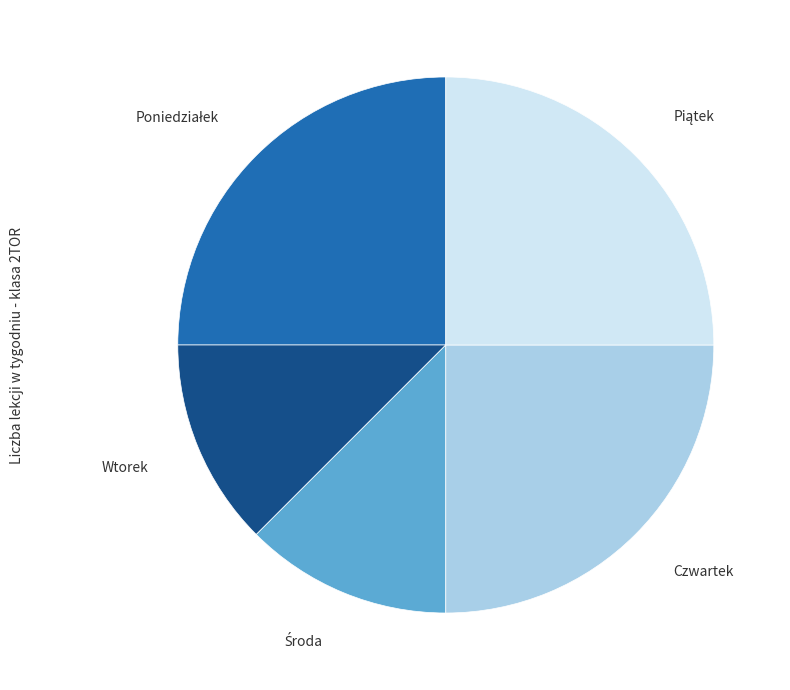

How many segments does this pie chart have?

5